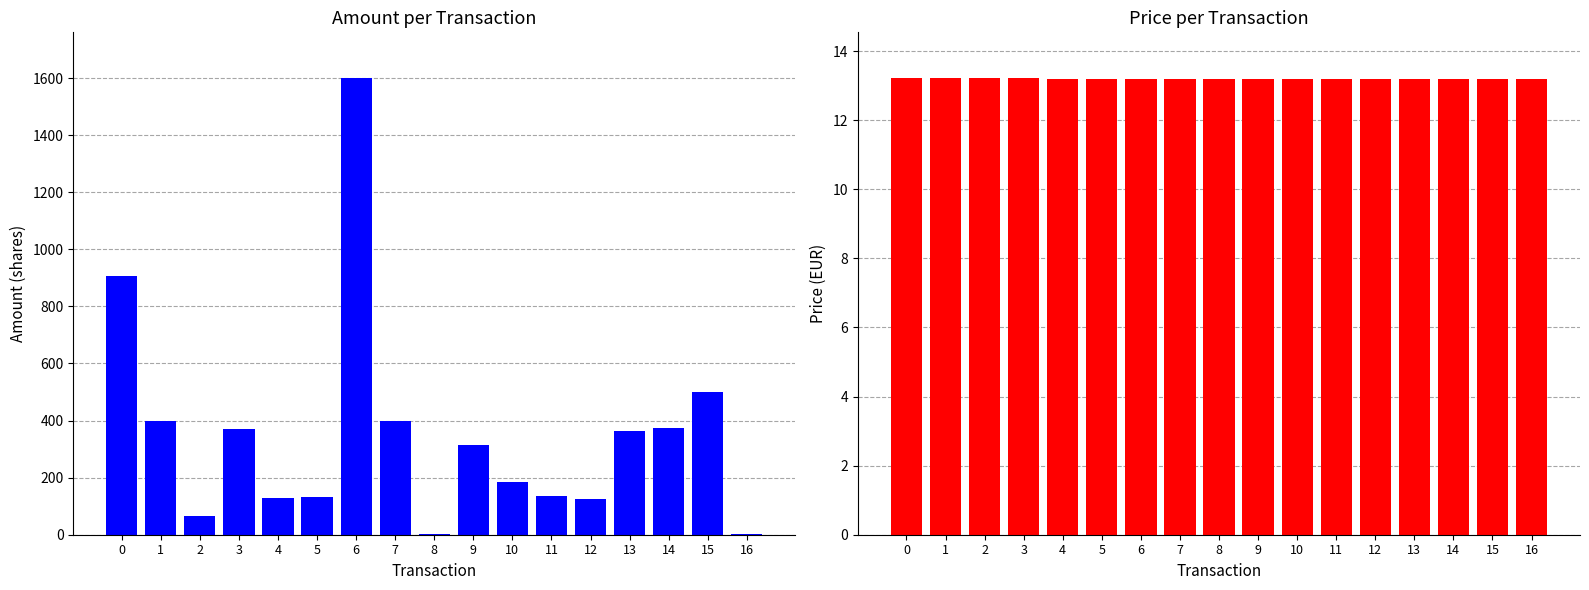

At how many categories does at least one series exceed 1037?

1